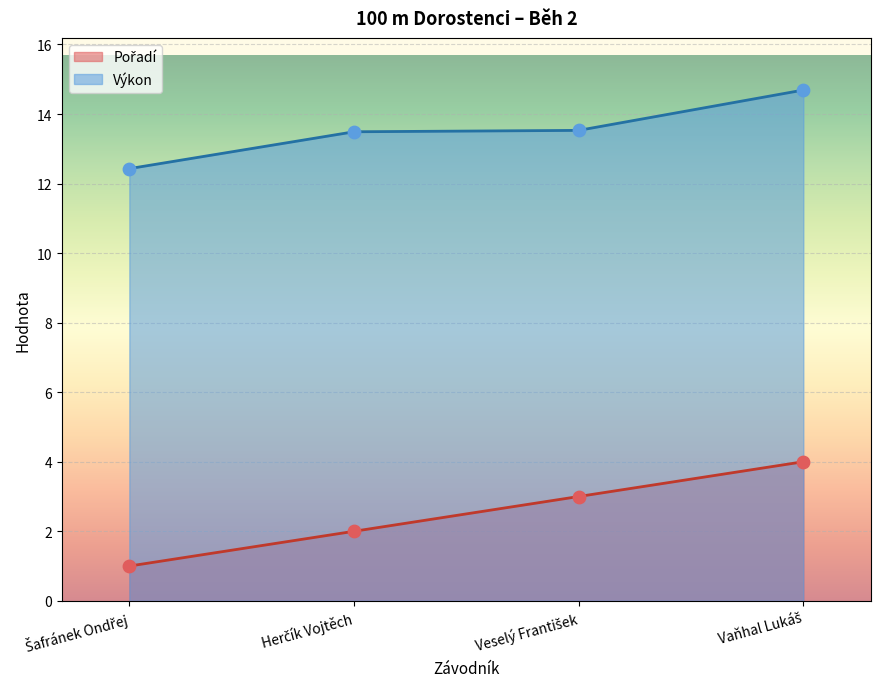

Which series reaches the minimum Y coordinate?

Pořadí